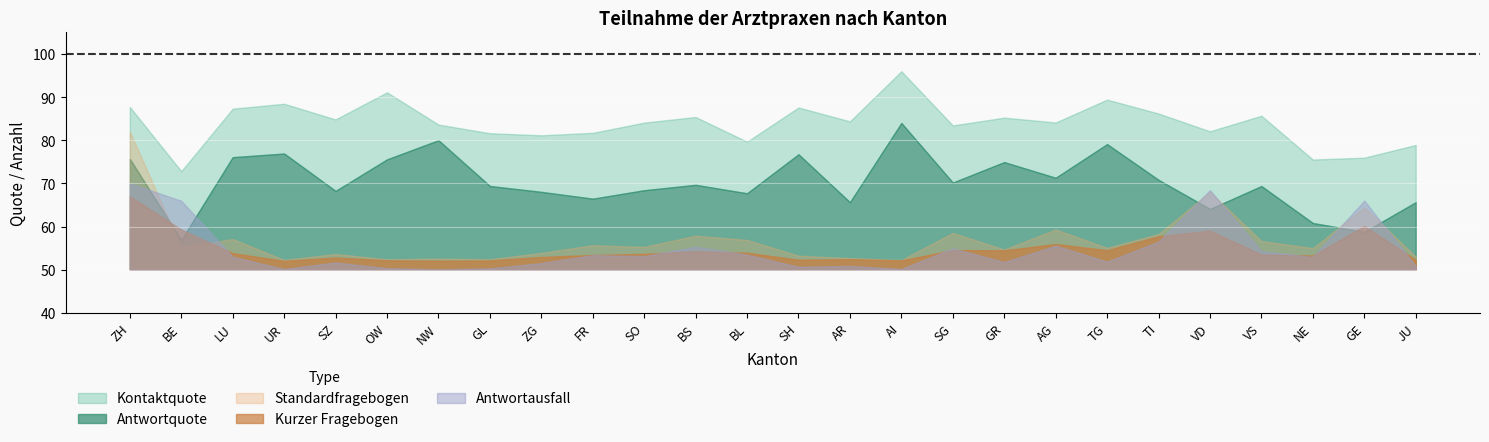

Between GR and BS, which is larger?

BS